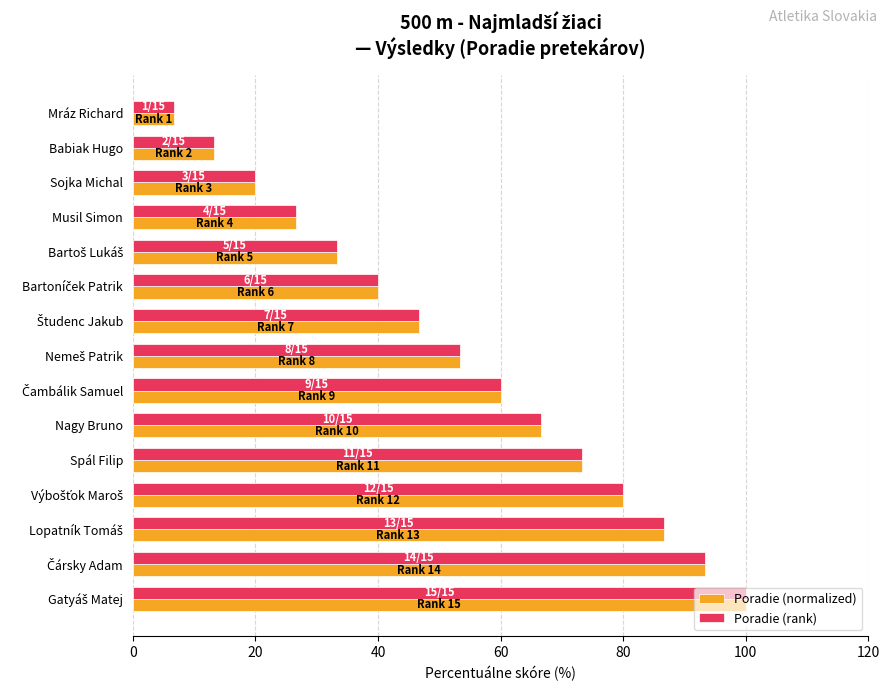

What is the sum of the Poradie (normalized) values at Musil Simon and Spál Filip?

100.0